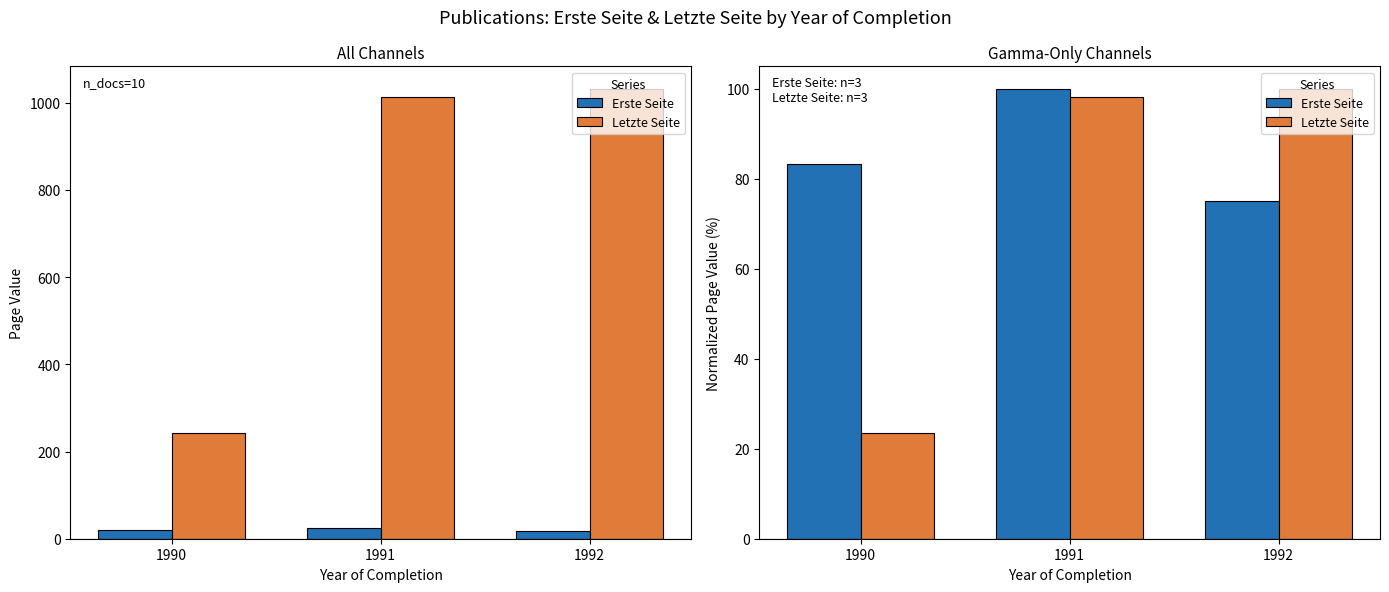

Does the chart contain any negative values?

No